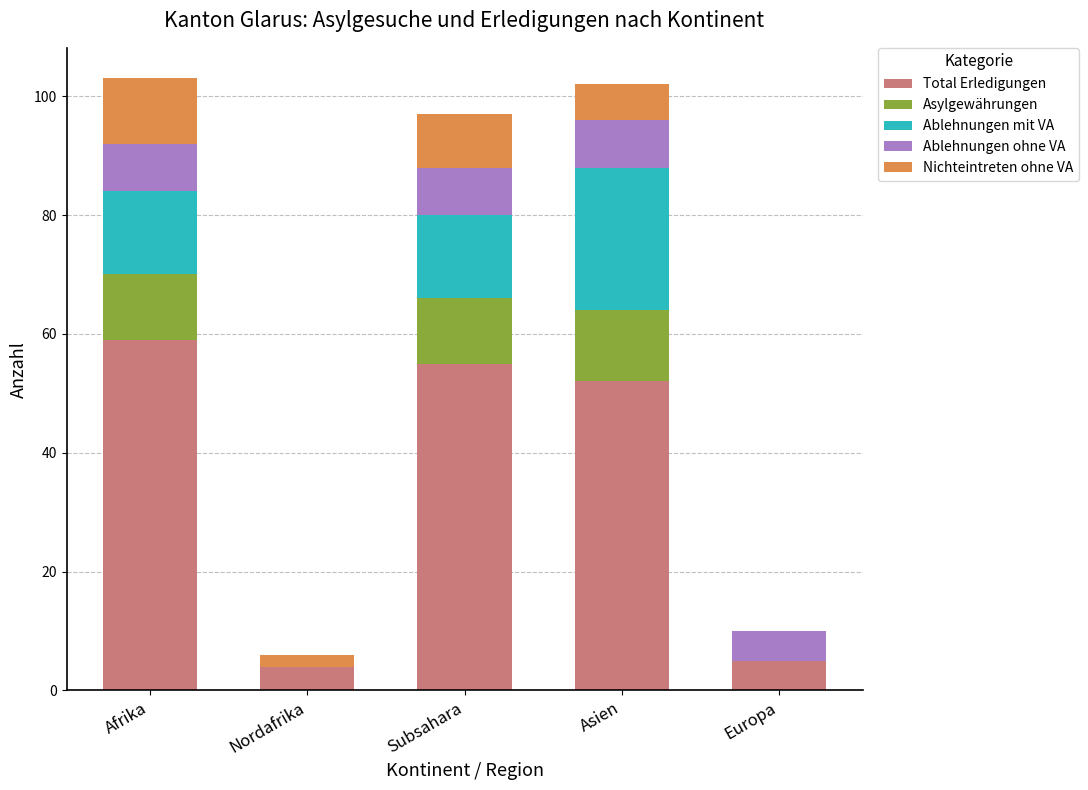

What is the sum of all Total Erledigungen values?

175